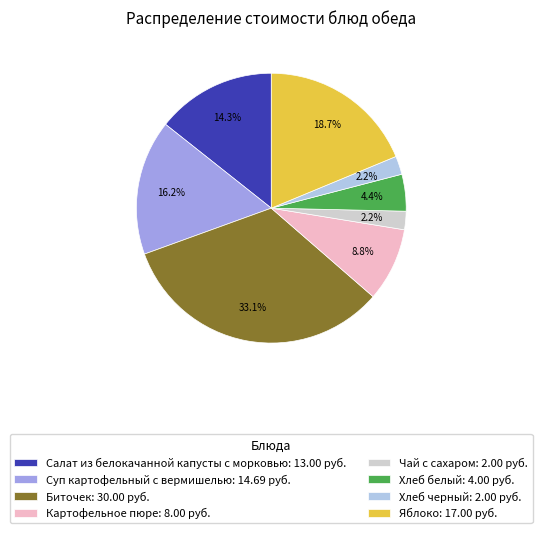

Combined, what portion of the pie is Хлеб черный and Салат из белокачанной капусты с морковью?

16.5%